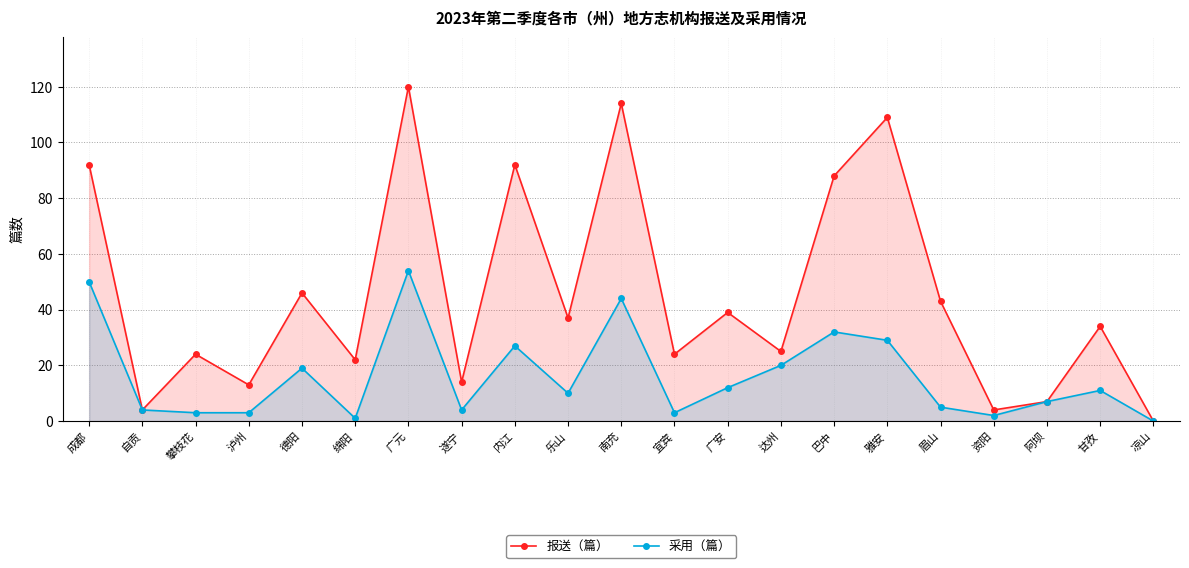

Read the 采用（篇） value at 雅安, to the nearest 5.

30